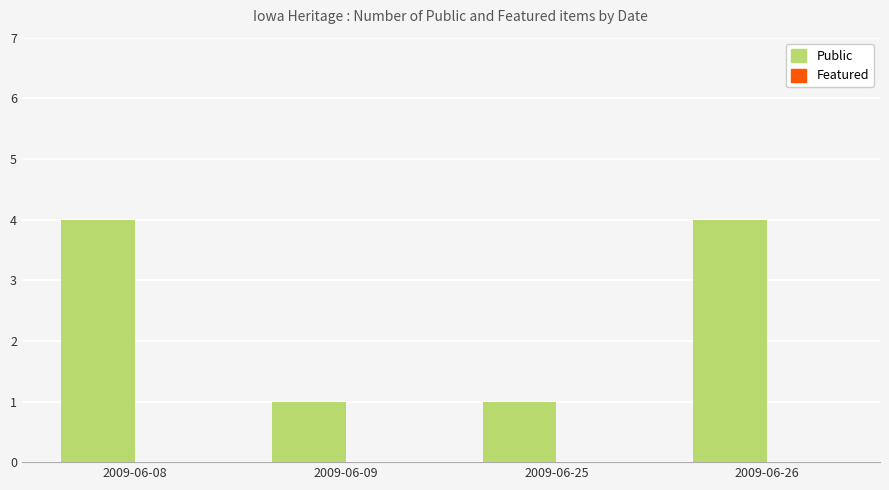

What is the maximum value shown in the chart?

4